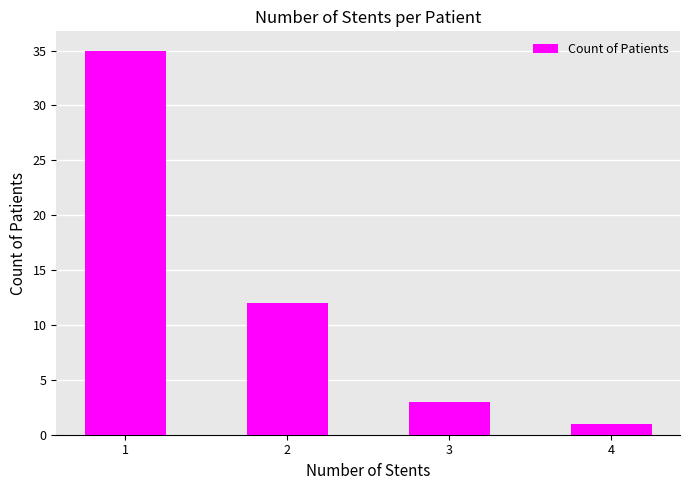

Are the bars horizontal?

No